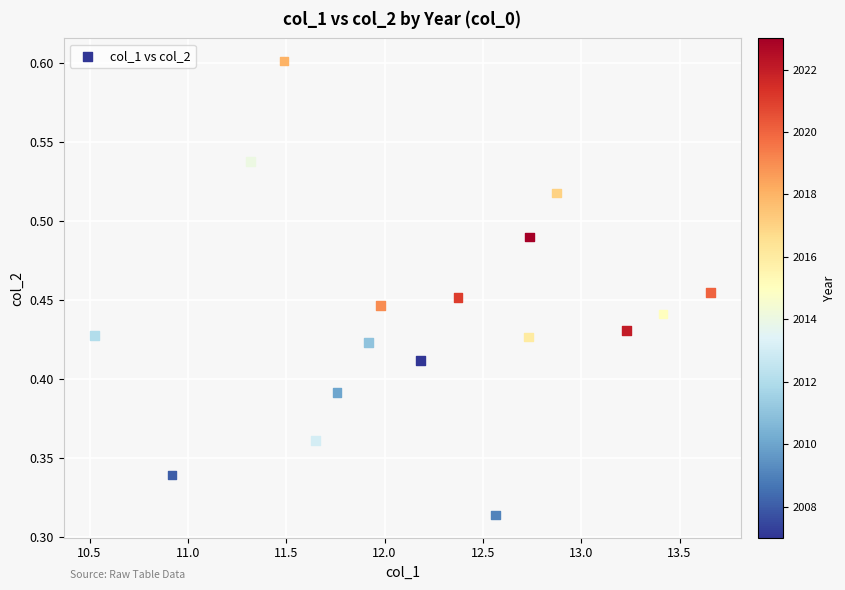

What is the range of X values (max minus min)?

3.1